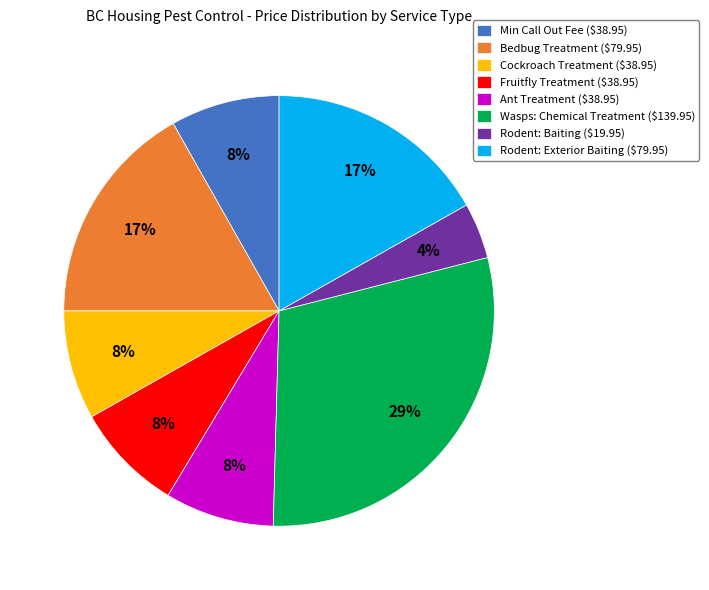

What is the largest slice in the pie chart?

Wasps: Chemical Treatment